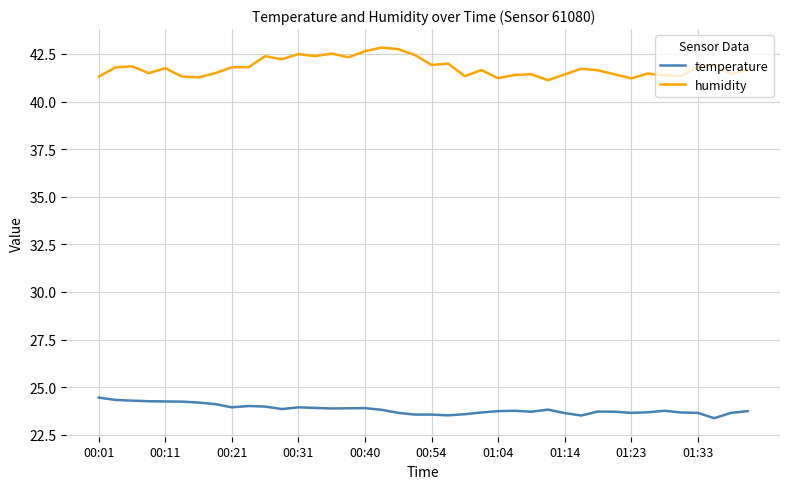

At how many categories does at least one series exceed 34?

40